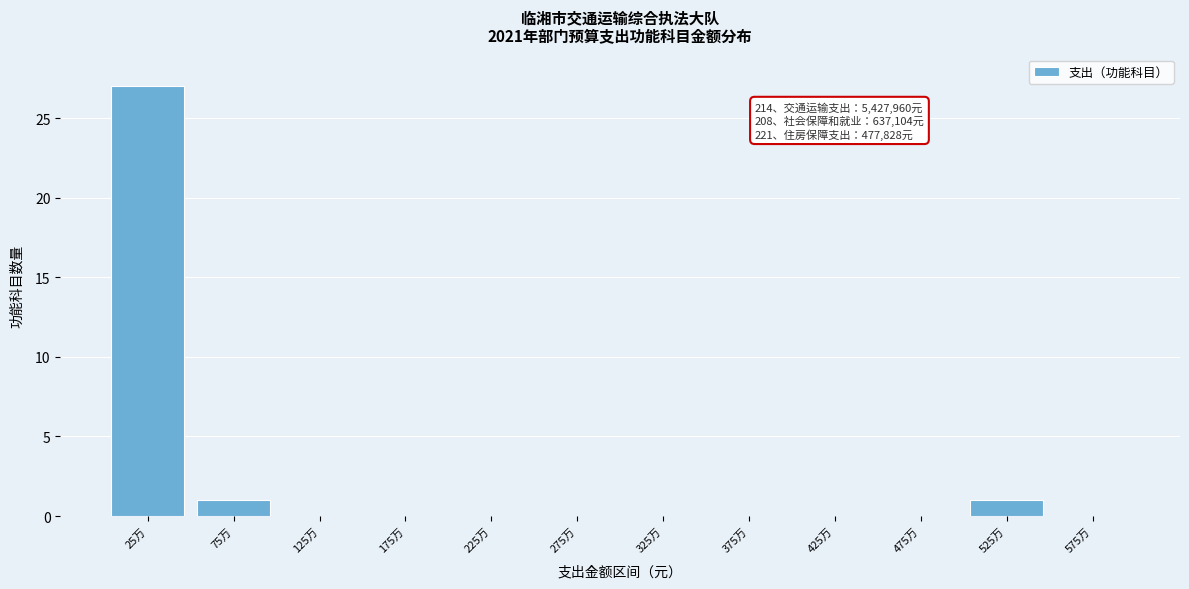

Reading right to left, extract all data points from this chart.

575万=0	525万=1	475万=0	425万=0	375万=0	325万=0	275万=0	225万=0	175万=0	125万=0	75万=1	25万=27